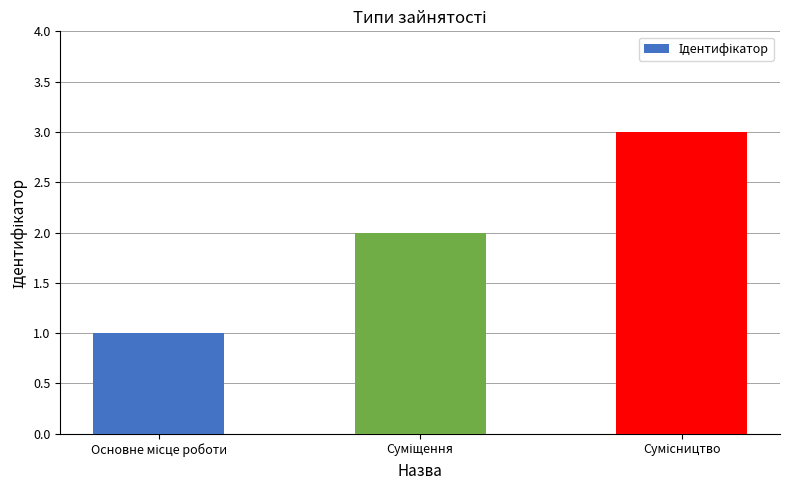

What is the sum of all values?

6